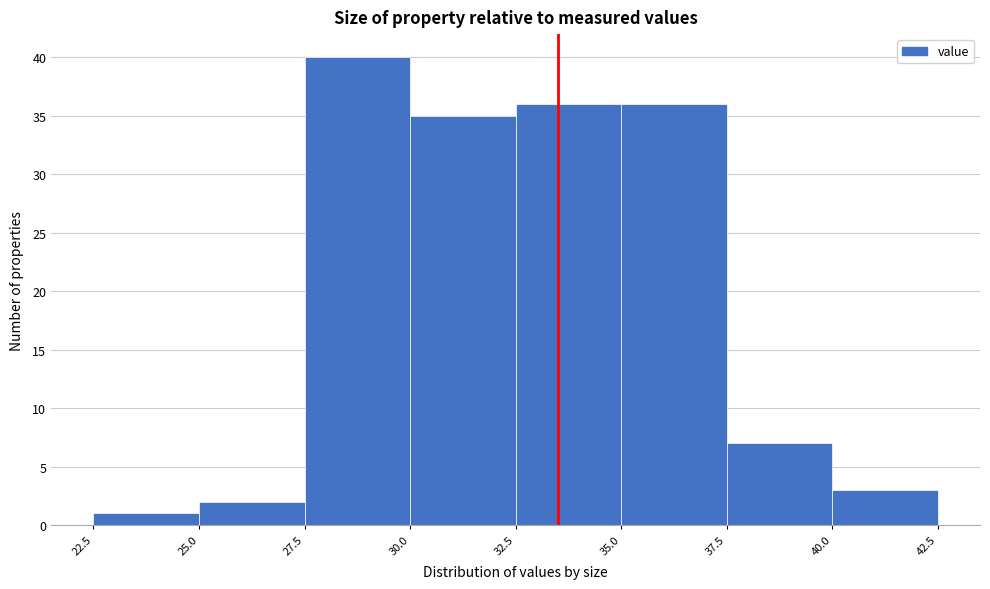

Reading left to right, transcribe this chart: for each bar, give the range it covers on the x-axis and its height. The values are not printed on the chart, so give them approximately, as read against the axis.

22.5 to 25.0: 1
25.0 to 27.5: 2
27.5 to 30.0: 40
30.0 to 32.5: 35
32.5 to 35.0: 36
35.0 to 37.5: 36
37.5 to 40.0: 7
40.0 to 42.5: 3